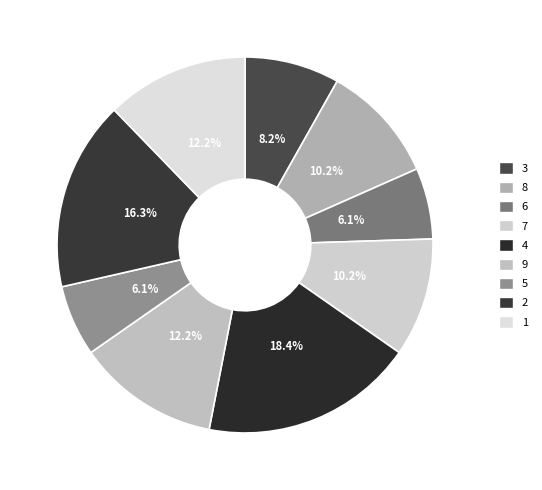

Does 6 account for over 50% of the chart?

No